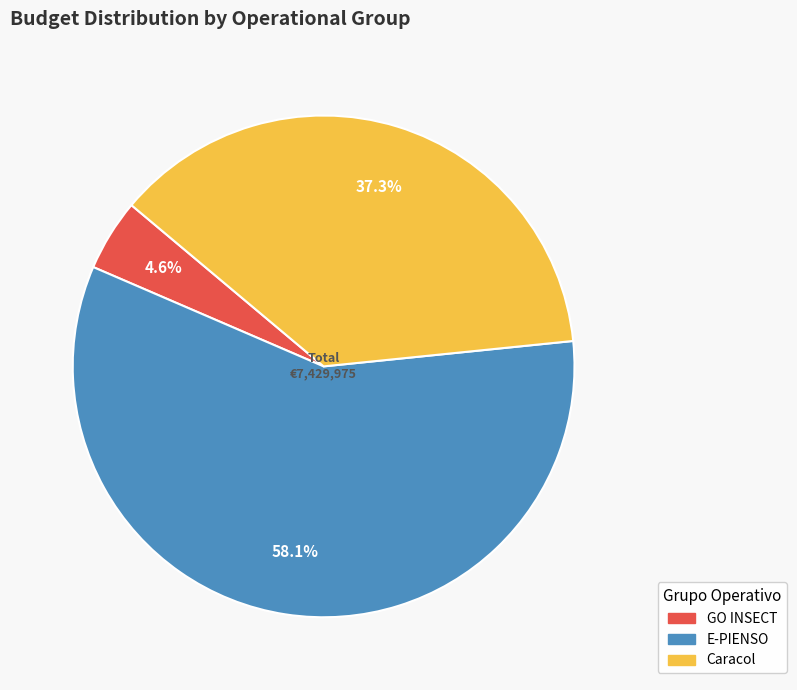

Rank the categories by value from lowest to highest.

GO INSECT, Caracol, E-PIENSO